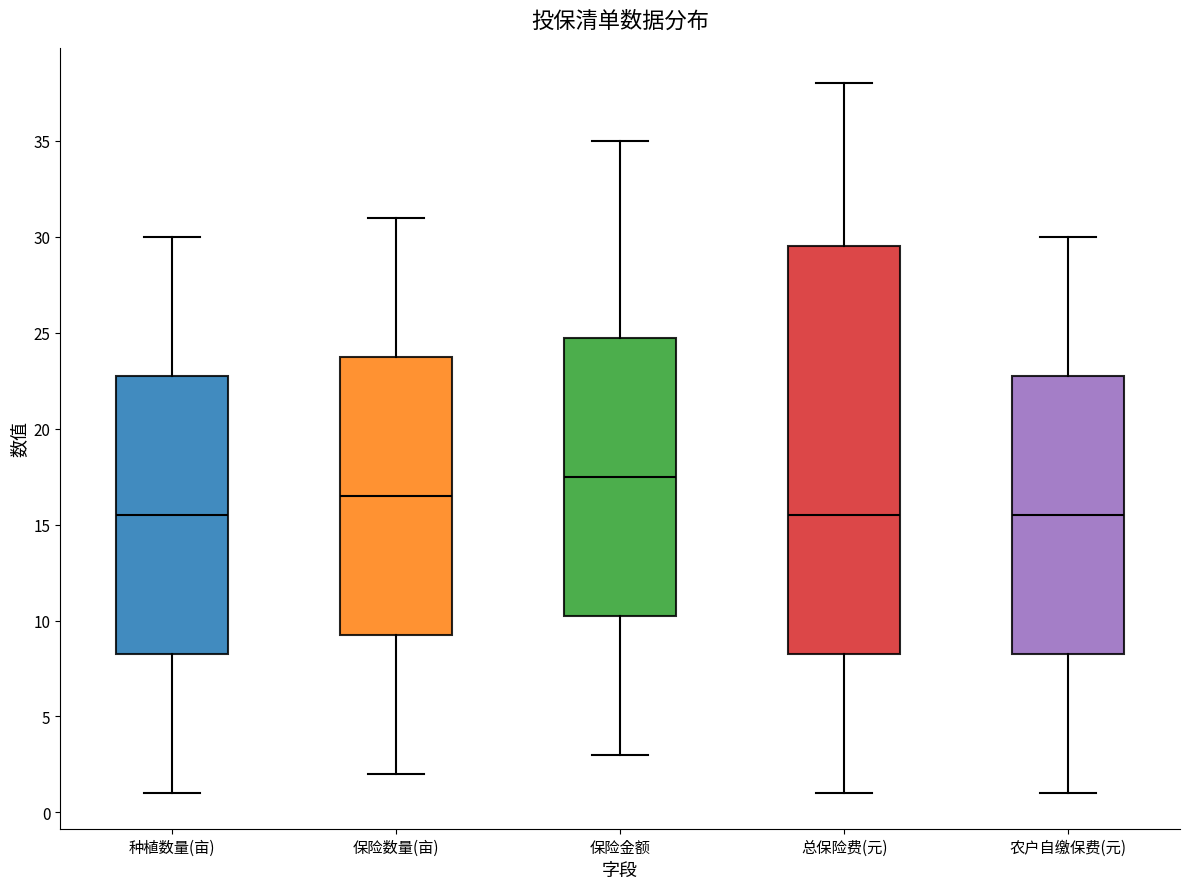

Reading left to right, transcribe this box plot: for each box, give where its median line is, the range the box spans, and where its two whiskers end, as read against the y-axis. The values are not printed on the chart, so give them approximately, as read against the axis.

种植数量(亩): median 15.5, box 8.5 to 23.0, whiskers 1.0 to 30.0
保险数量(亩): median 16.5, box 9.5 to 24.0, whiskers 2.0 to 31.0
保险金额: median 17.5, box 10.5 to 25.0, whiskers 3.0 to 35.0
总保险费(元): median 15.5, box 8.5 to 29.5, whiskers 1.0 to 38.0
农户自缴保费(元): median 15.5, box 8.5 to 23.0, whiskers 1.0 to 30.0